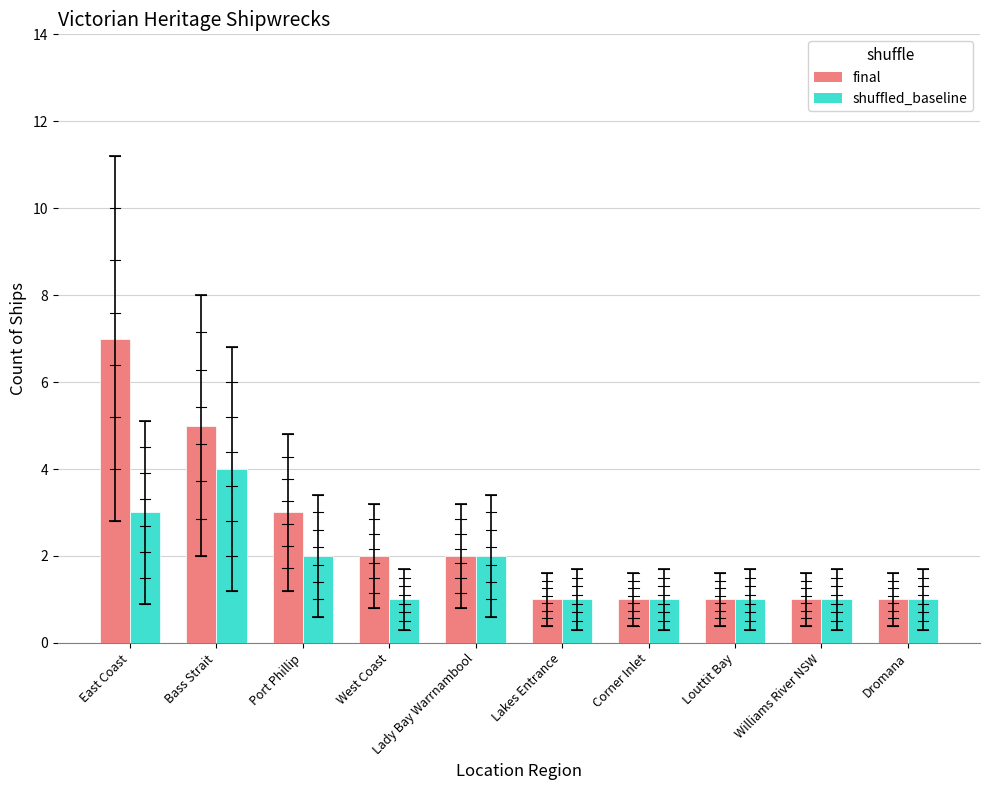

Is it true that shuffled_baseline equals 3 at Lady Bay Warrnambool?

False